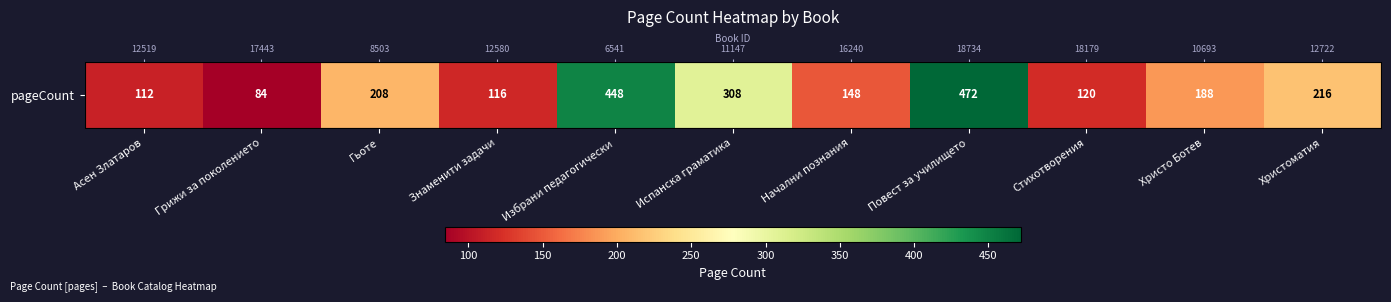

Reading left to right, list all the values displayed in this chart.

Асен Златаров=112	Грижи за поколението=84	Гьоте=208	Знаменити задачи=116	Избрани педагогически=448	Испанска граматика=308	Начални познания=148	Повест за училището=472	Стихотворения=120	Христо Ботев=188	Христоматия=216